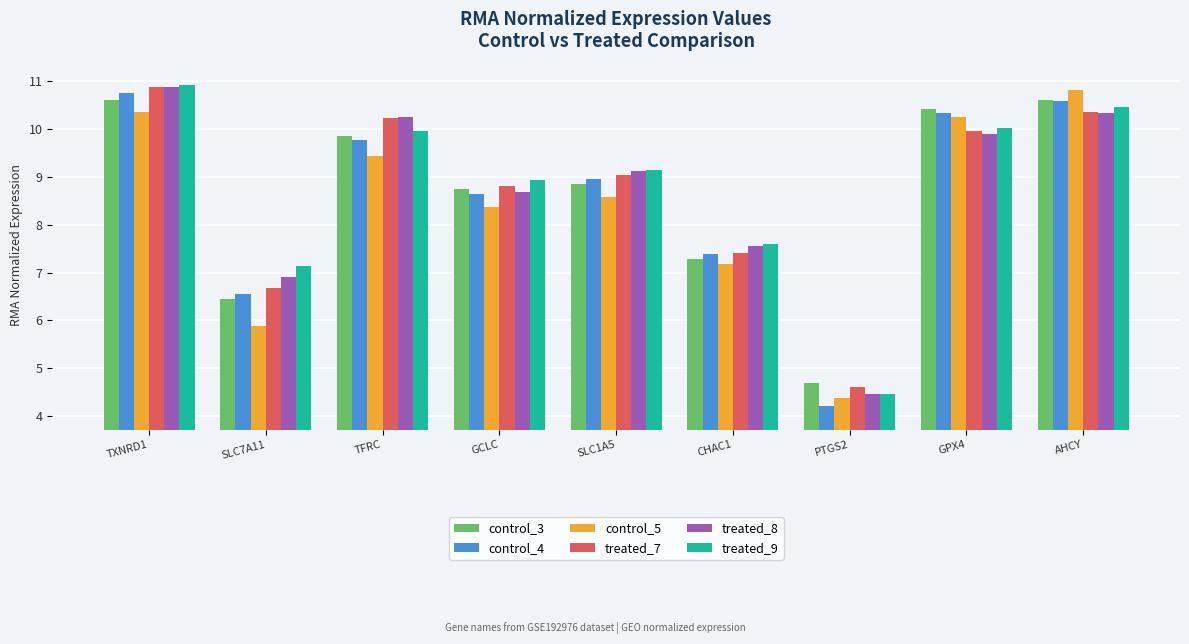

Reading left to right, extract all data points from this chart.

control_3: TXNRD1=10.6	SLC7A11=6.4	TFRC=9.9	GCLC=8.8	SLC1A5=8.9	CHAC1=7.3	PTGS2=4.7	GPX4=10.4	AHCY=10.6
control_4: TXNRD1=10.8	SLC7A11=6.5	TFRC=9.8	GCLC=8.7	SLC1A5=9.0	CHAC1=7.4	PTGS2=4.2	GPX4=10.3	AHCY=10.6
control_5: TXNRD1=10.4	SLC7A11=5.9	TFRC=9.4	GCLC=8.4	SLC1A5=8.6	CHAC1=7.2	PTGS2=4.4	GPX4=10.3	AHCY=10.8
treated_7: TXNRD1=10.9	SLC7A11=6.7	TFRC=10.2	GCLC=8.8	SLC1A5=9.0	CHAC1=7.4	PTGS2=4.6	GPX4=10.0	AHCY=10.3
treated_8: TXNRD1=10.9	SLC7A11=6.9	TFRC=10.3	GCLC=8.7	SLC1A5=9.1	CHAC1=7.6	PTGS2=4.5	GPX4=9.9	AHCY=10.3
treated_9: TXNRD1=10.9	SLC7A11=7.1	TFRC=10.0	GCLC=8.9	SLC1A5=9.1	CHAC1=7.6	PTGS2=4.5	GPX4=10.0	AHCY=10.5